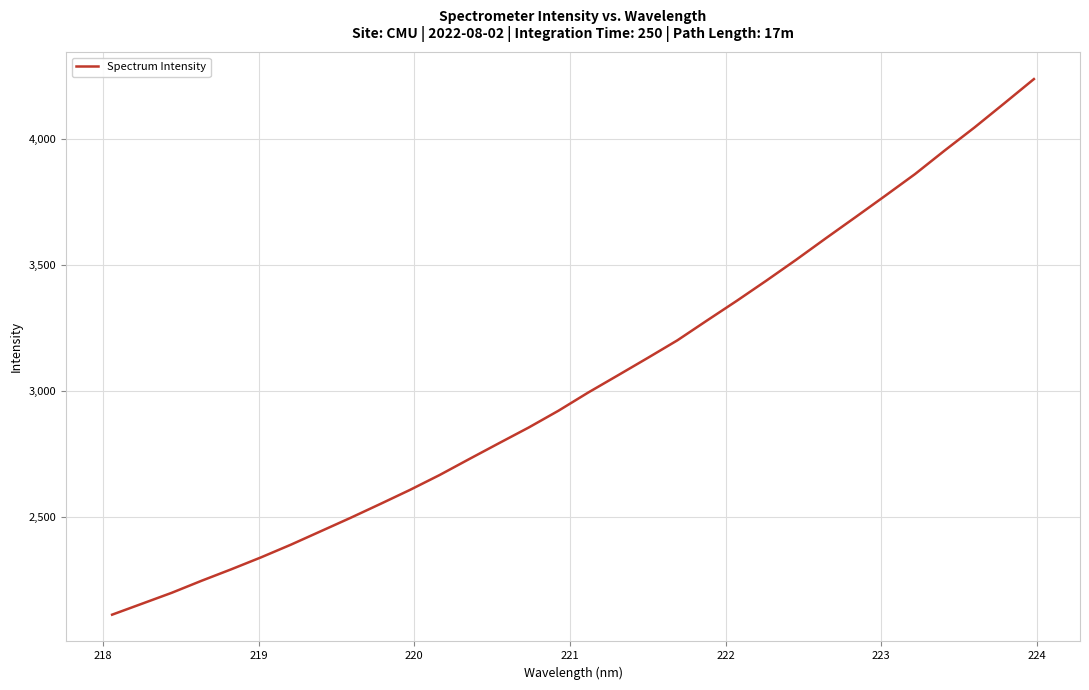

How many lines are shown in the chart?

1